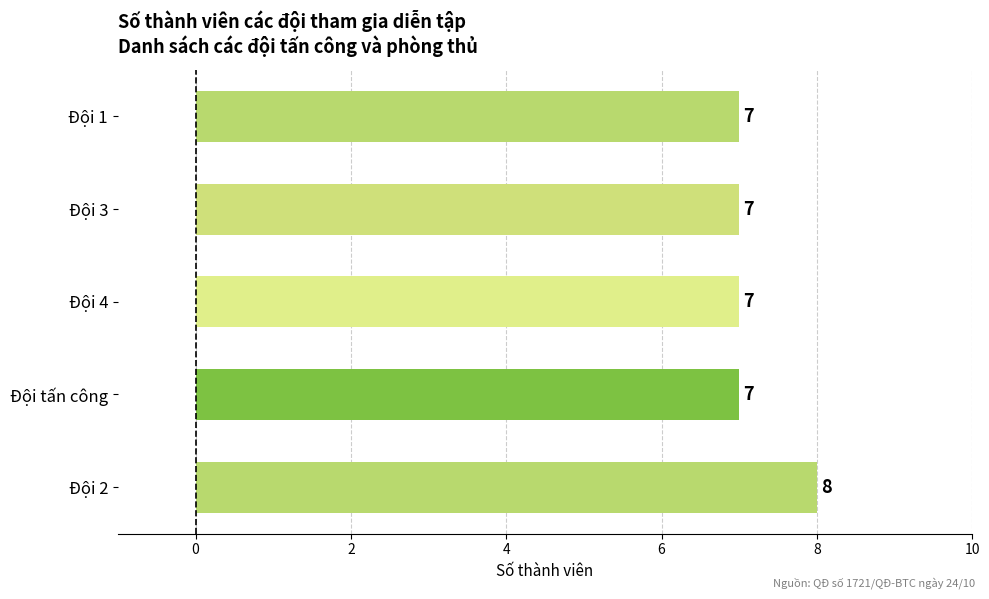

What is the smallest value displayed?

7